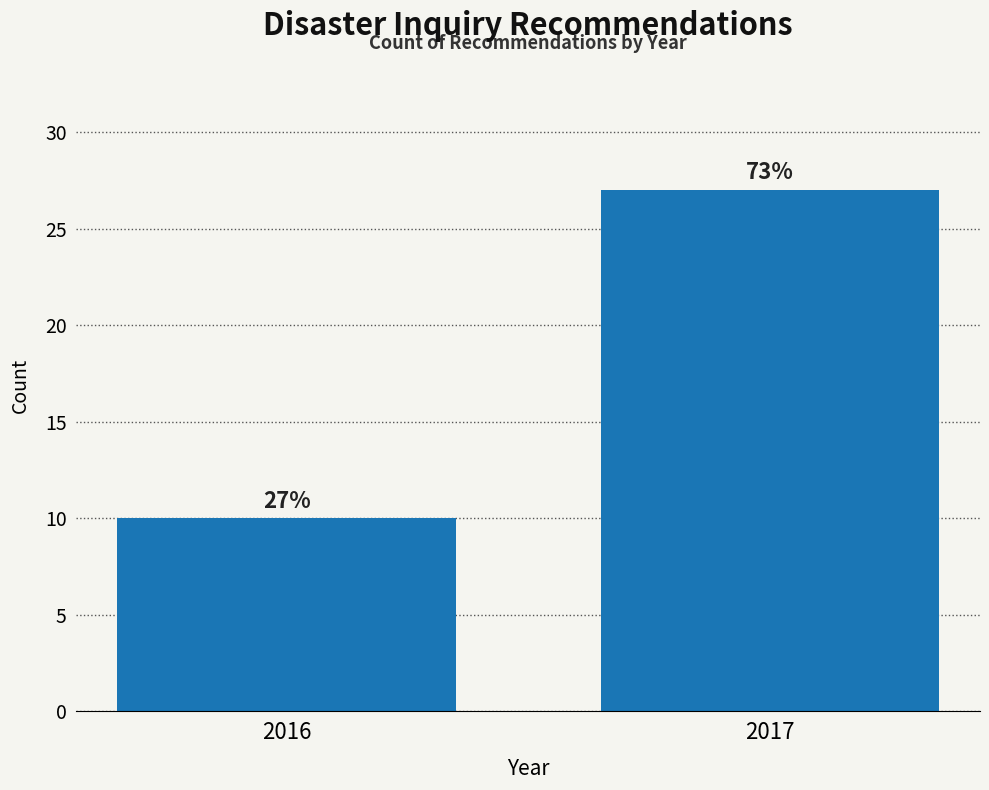

Reading left to right, extract all data points from this chart.

2016=10	2017=27